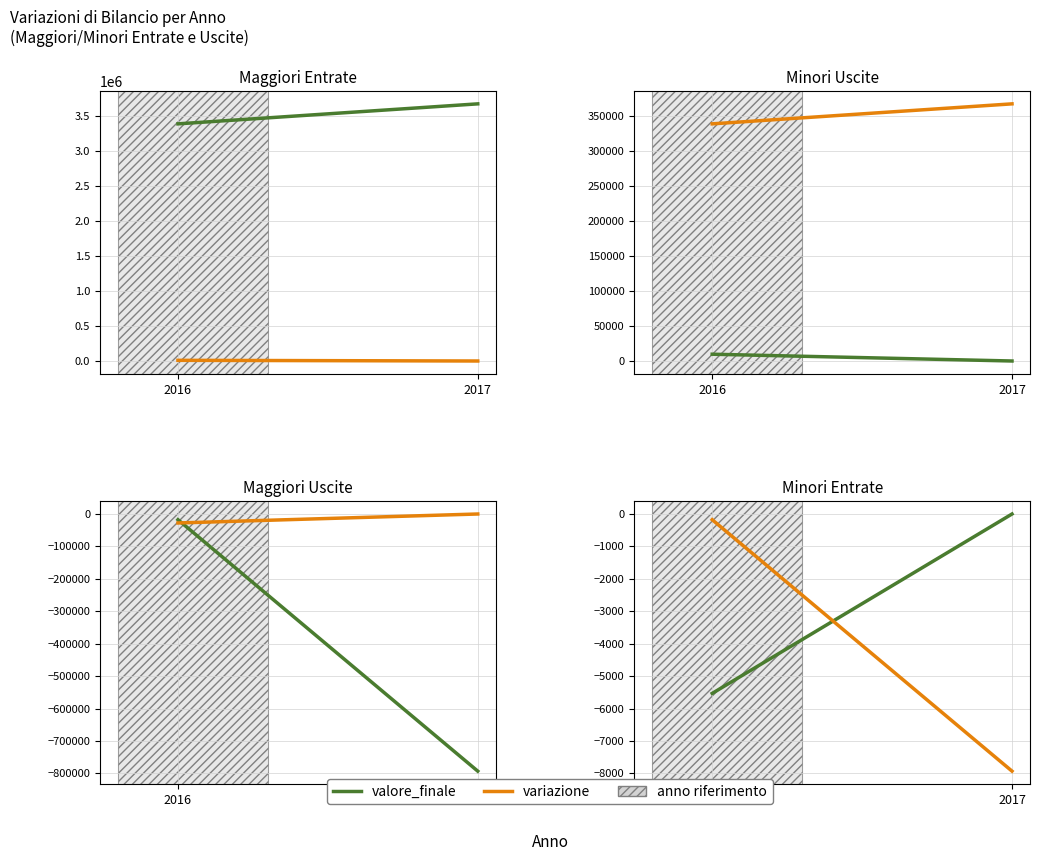

Rank the series by their average value, from highest to lowest.

valore_finale, variazione